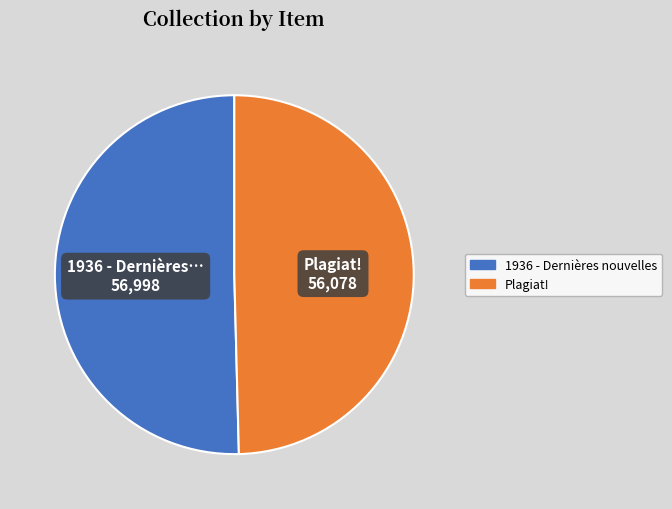

Which has a higher value, 1936 - Dernières nouvelles or Plagiat!?

1936 - Dernières nouvelles